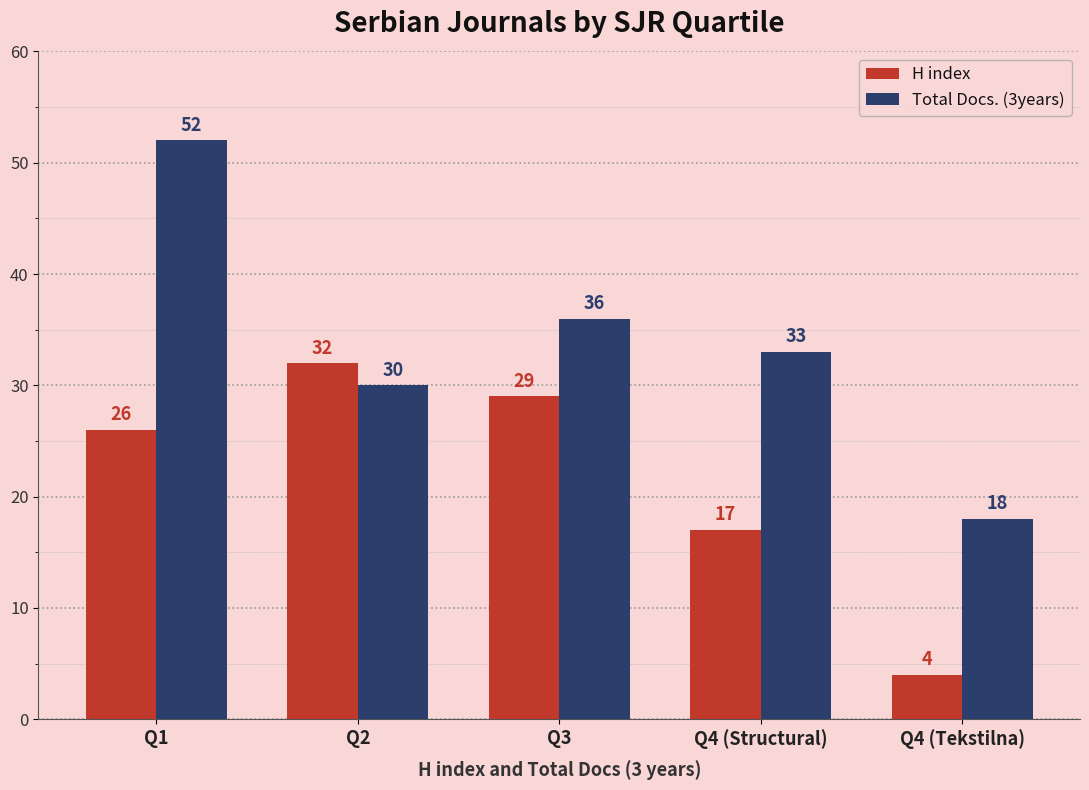

Between Q2 and Q4 (Structural), which series saw the biggest shift?

H index